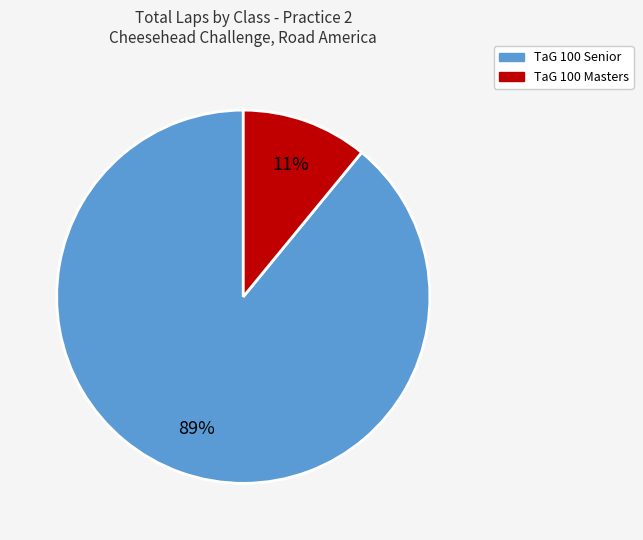

To the nearest percent, what is the average slice percentage?

50%